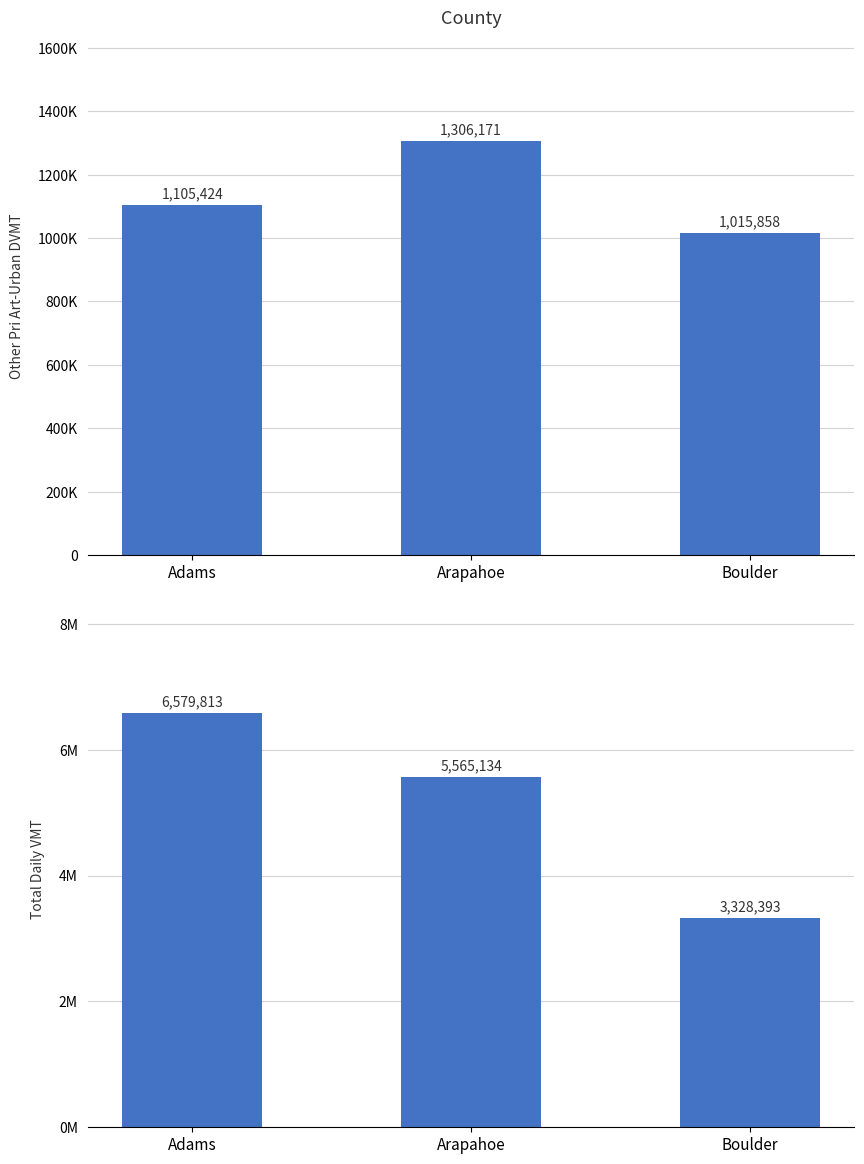

Which category has the lowest value across all series?

Boulder